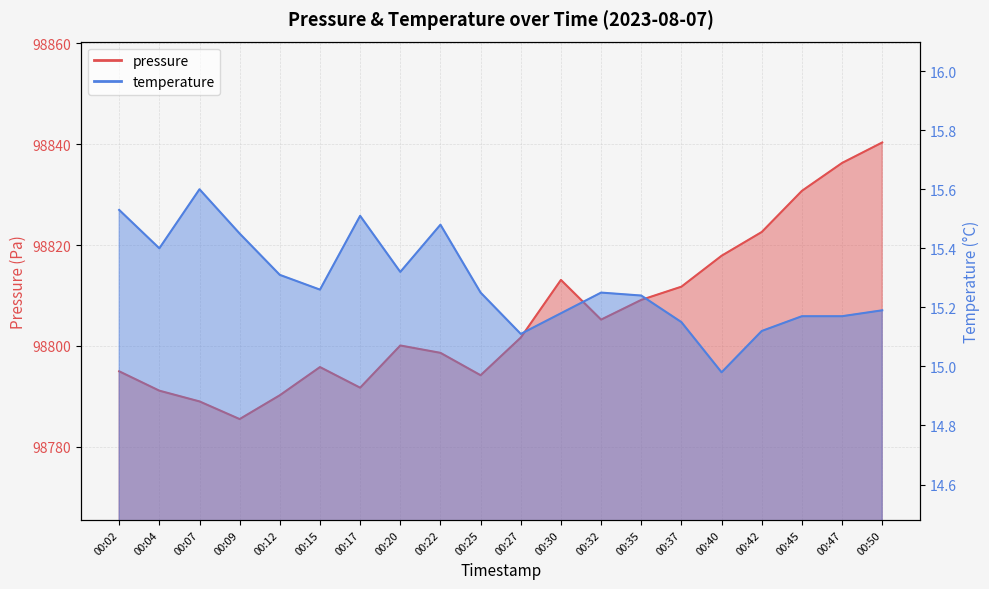

What is the average value of the temperature series?

15.3